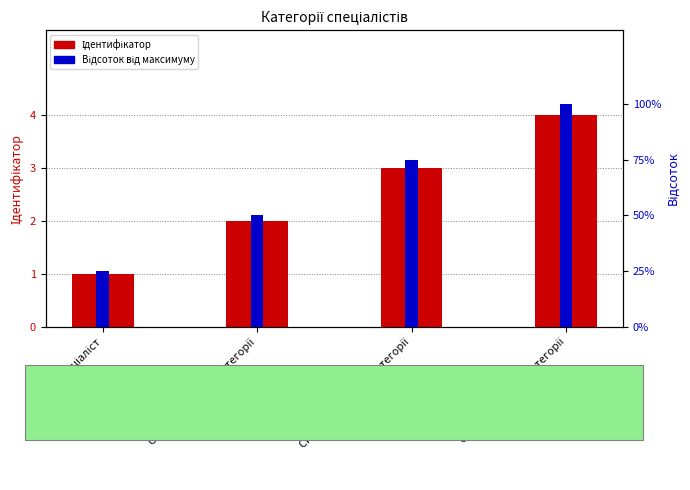

Where is Відсоток від максимуму nearest to the value 62?

Спеціаліст другої категорії